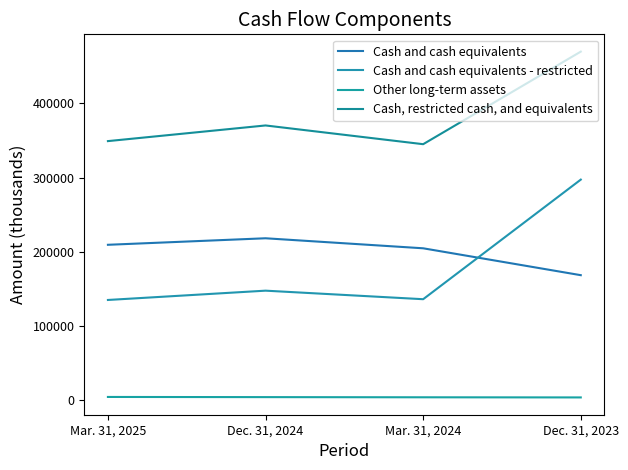

Is it true that Cash, restricted cash, and equivalents equals 241603 at Dec. 31, 2023?

False